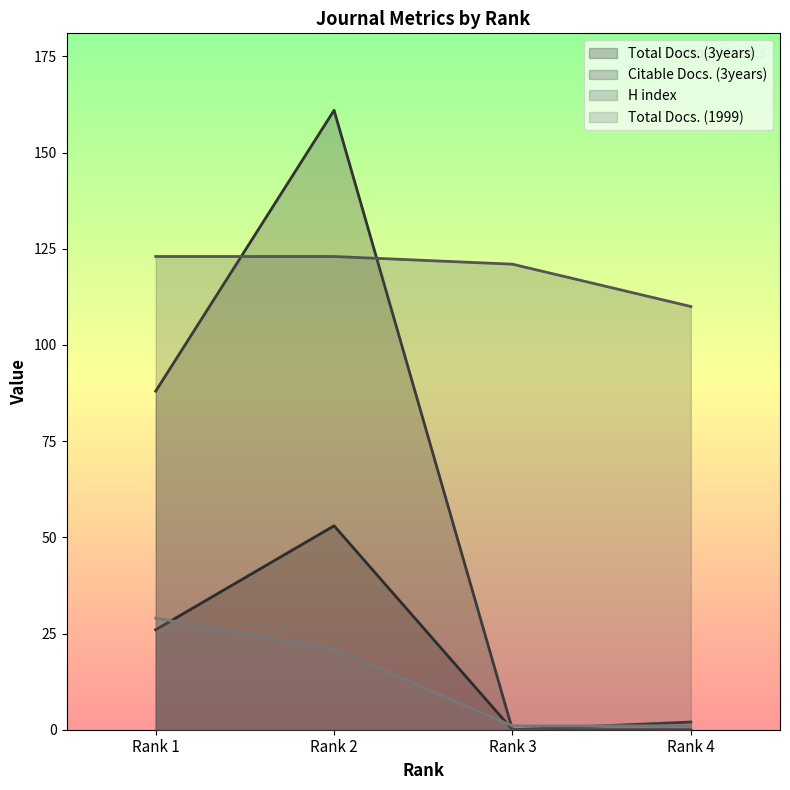

At how many categories does at least one series exceed 14?

4